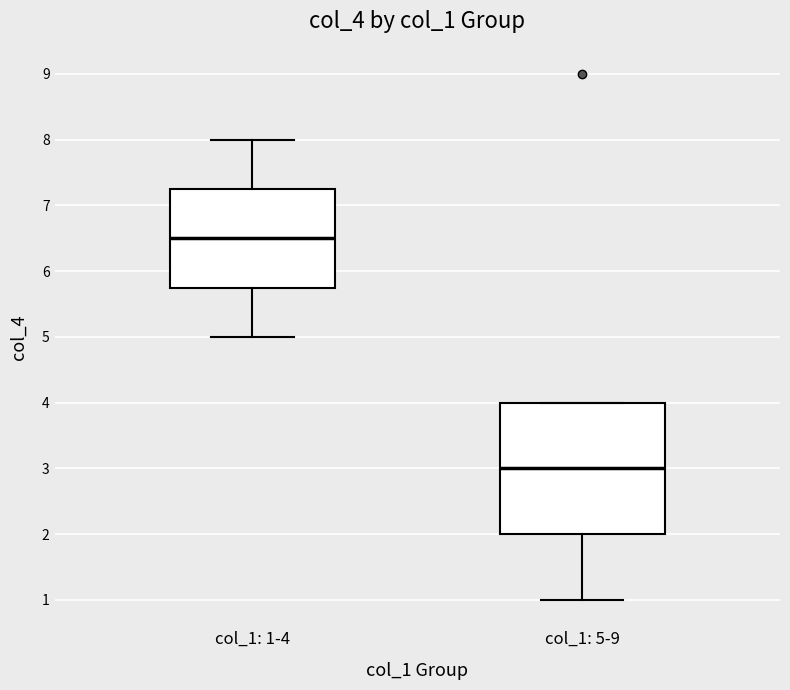

Where does the median line of the box for col_1: 5-9 sit on the y-axis? The values are not printed on the chart, so give them approximately, as read against the axis.

3.0